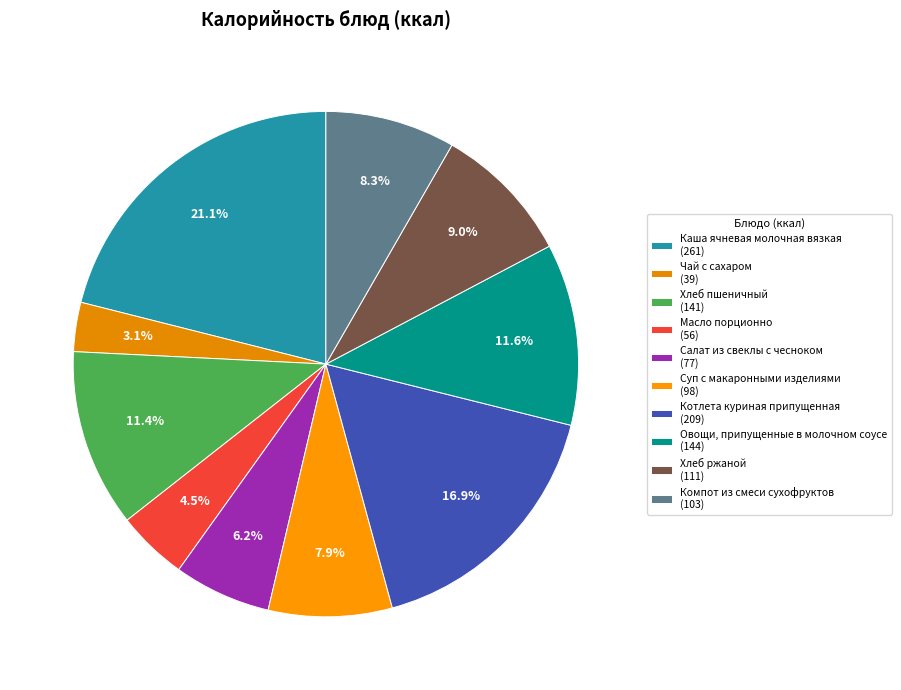

What is the largest slice in the pie chart?

Каша ячневая молочная вязкая